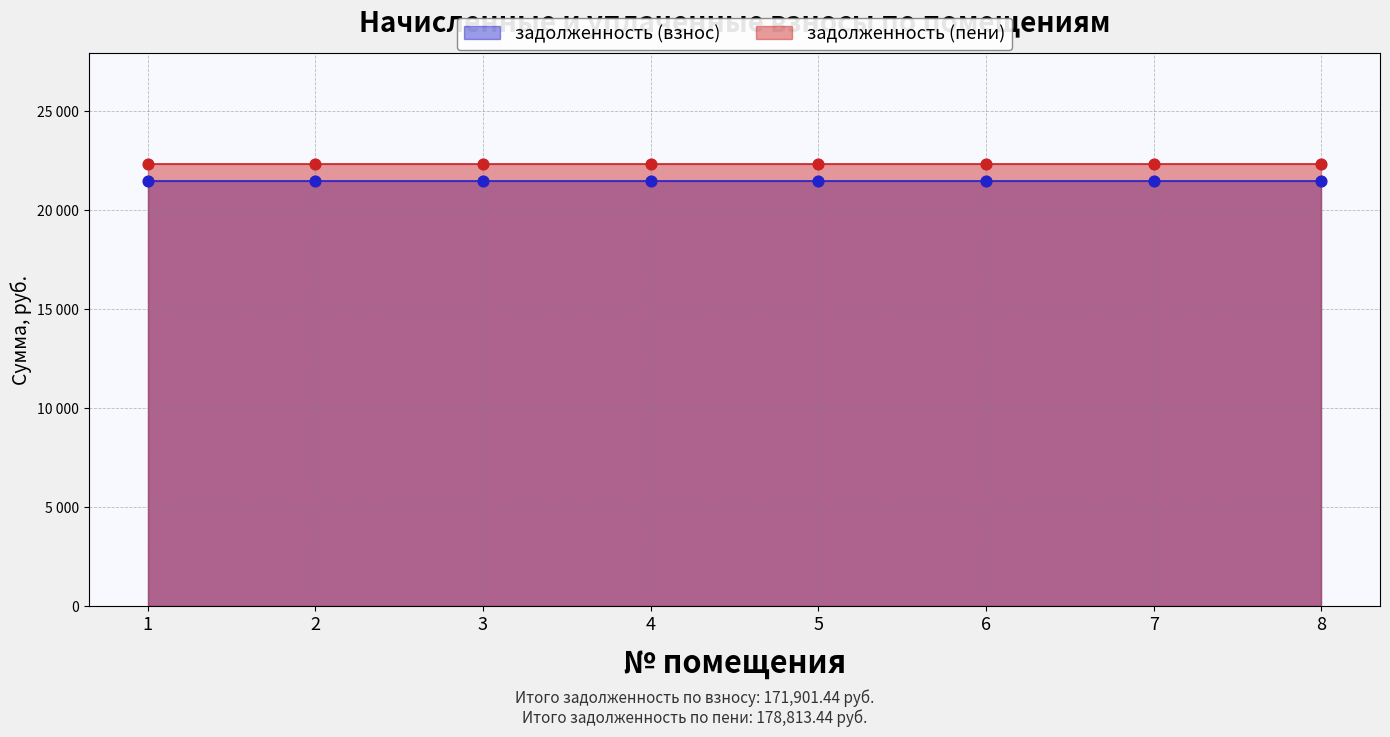

What is the total value across all series at 8?

43839.4